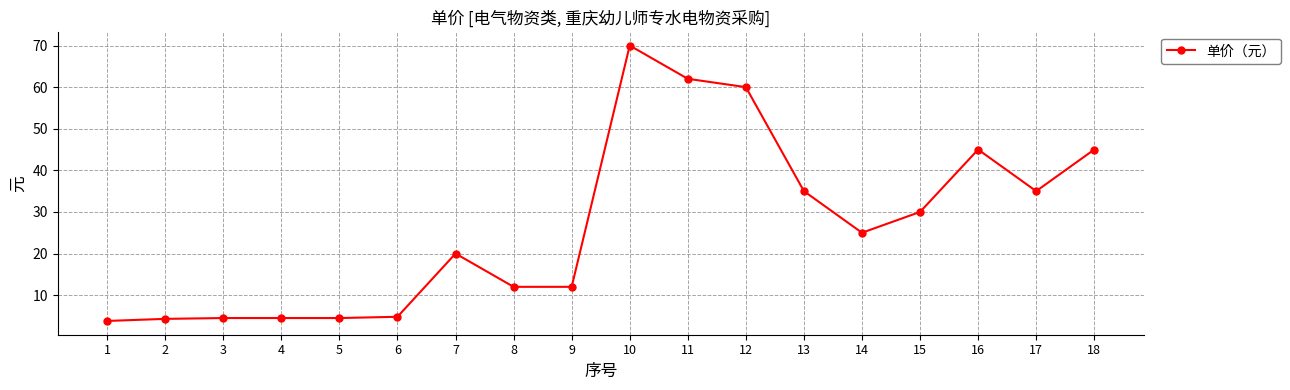

What is the smallest value displayed?

3.8